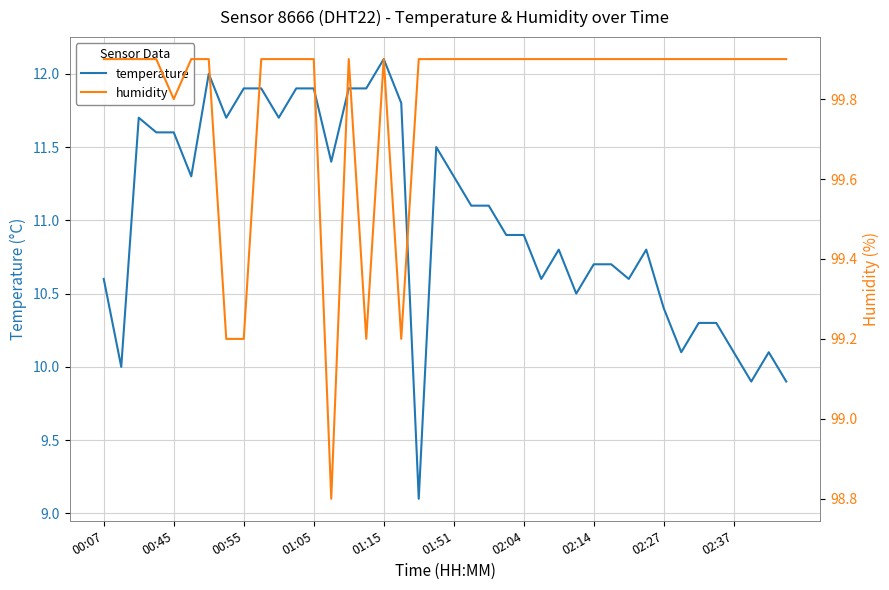

What is the minimum value for temperature?

9.1